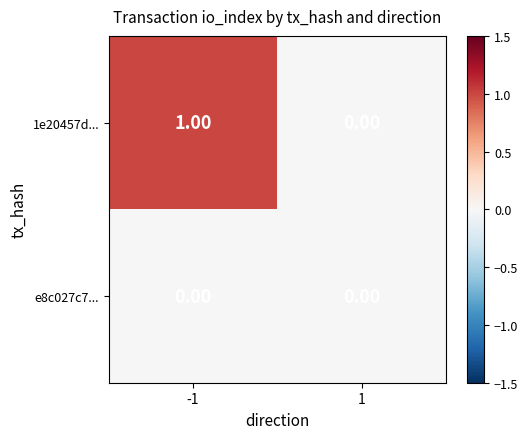

Which series has the widest spread of values?

1e20457d...